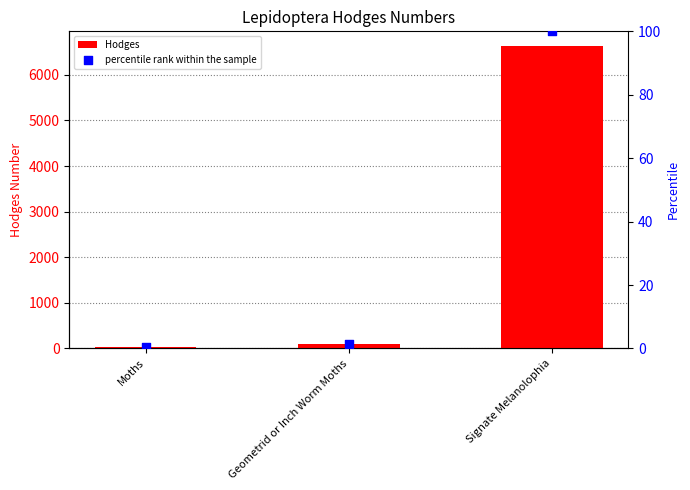

What is the total value across all series at Moths?

29.4